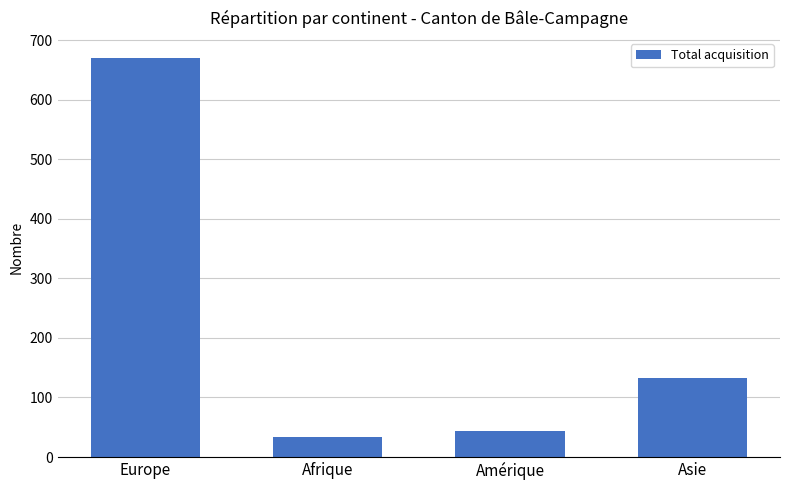

How many bars are there in total?

4